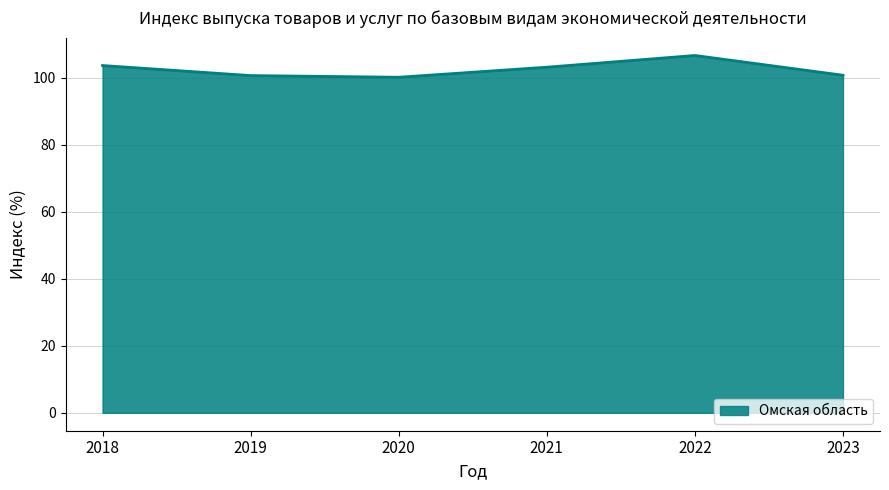

Which has a higher value, 2023 or 2018?

2018